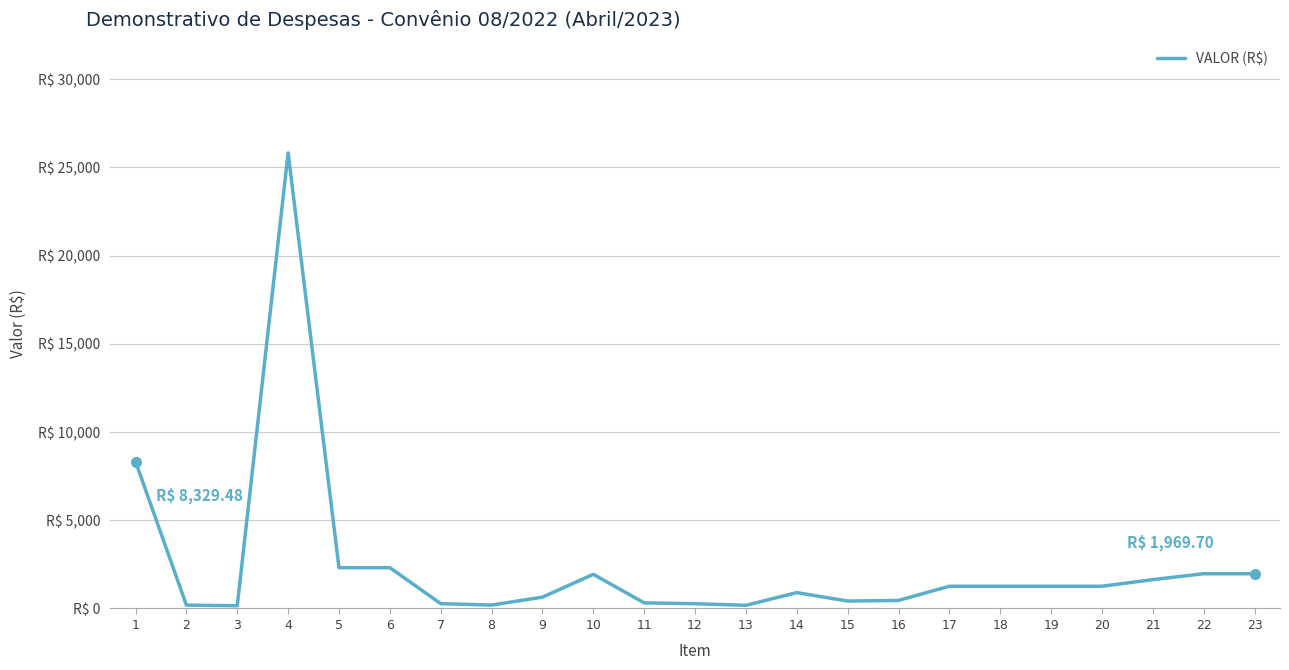

What is the difference between the maximum and minimum values?

25668.9